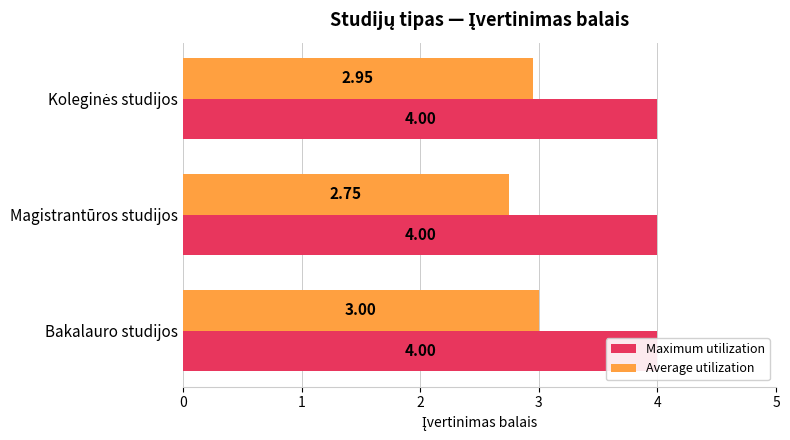

Which series has the largest range (max minus min)?

Average utilization